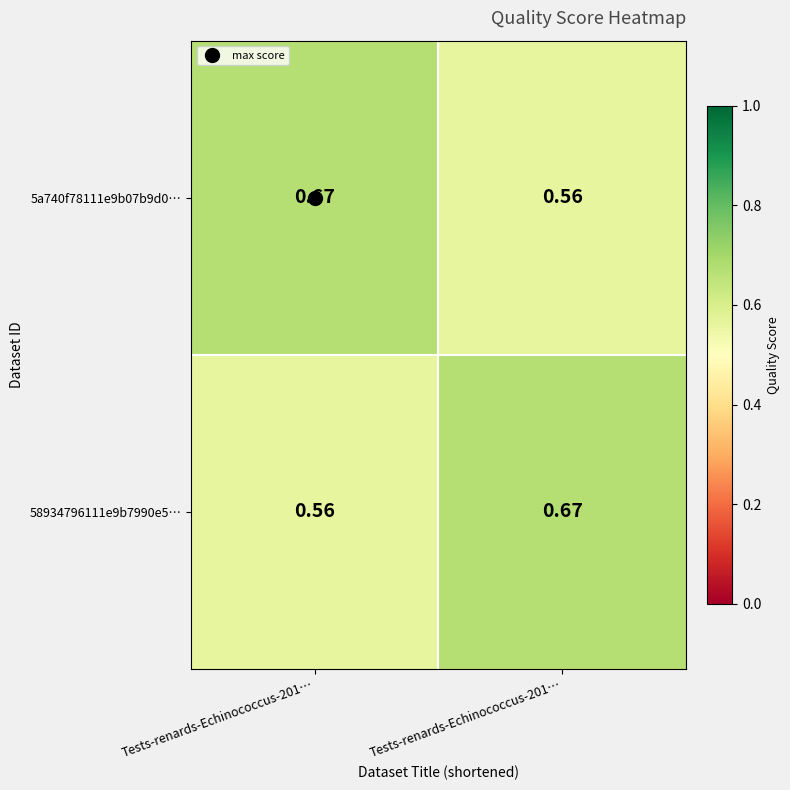

What is the total value across all series at Tests-renards-Echinococcus-201…?

1.2